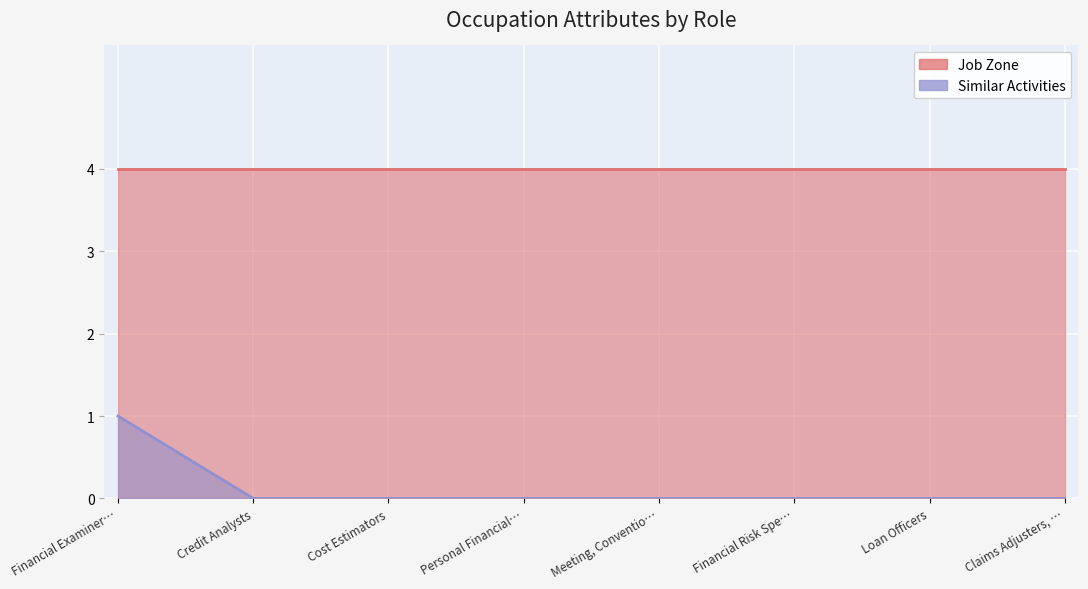

True or false: the data shows 0 at Claims Adjusters, ….

False